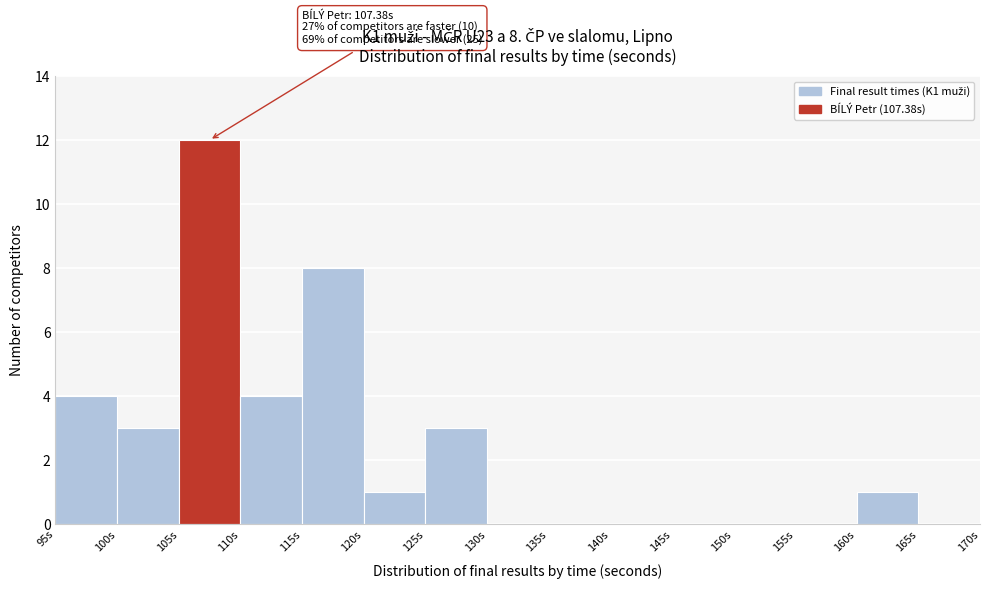

Over which range of the x-axis is the bar tallest?

105 to 110